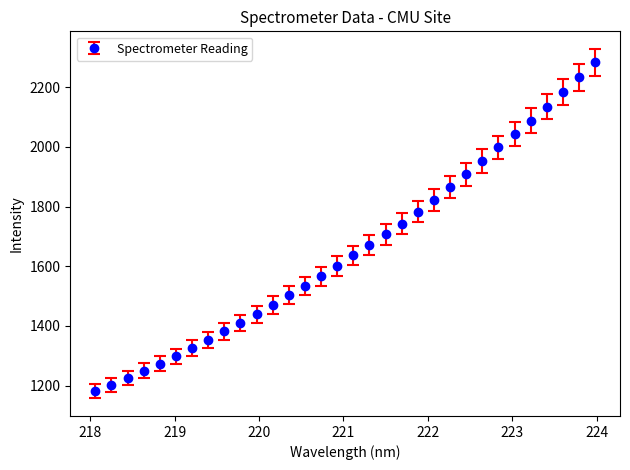

What is the sum of all values?

53058.6